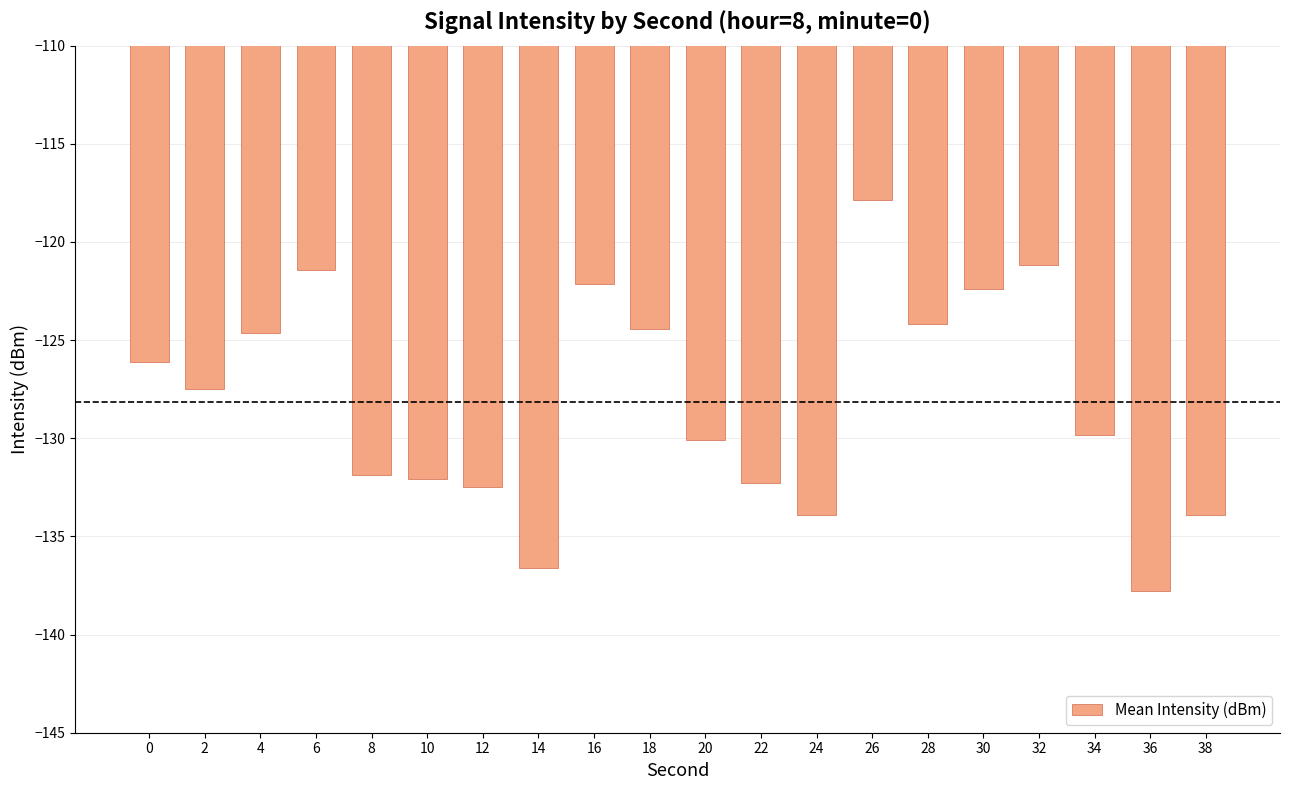

What is the smallest value displayed?

-137.8